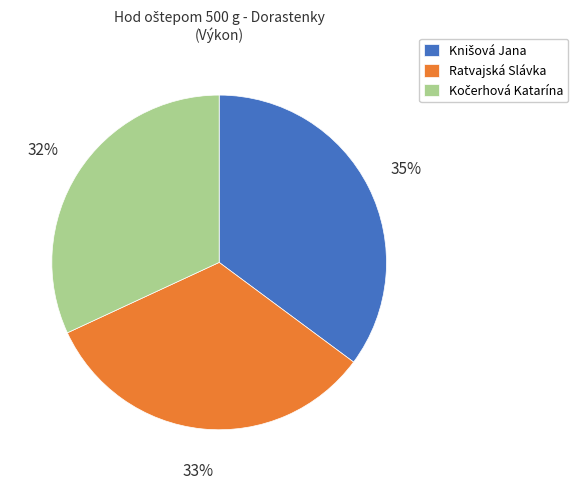

To the nearest percent, what portion does Ratvajská Slávka represent?

33%